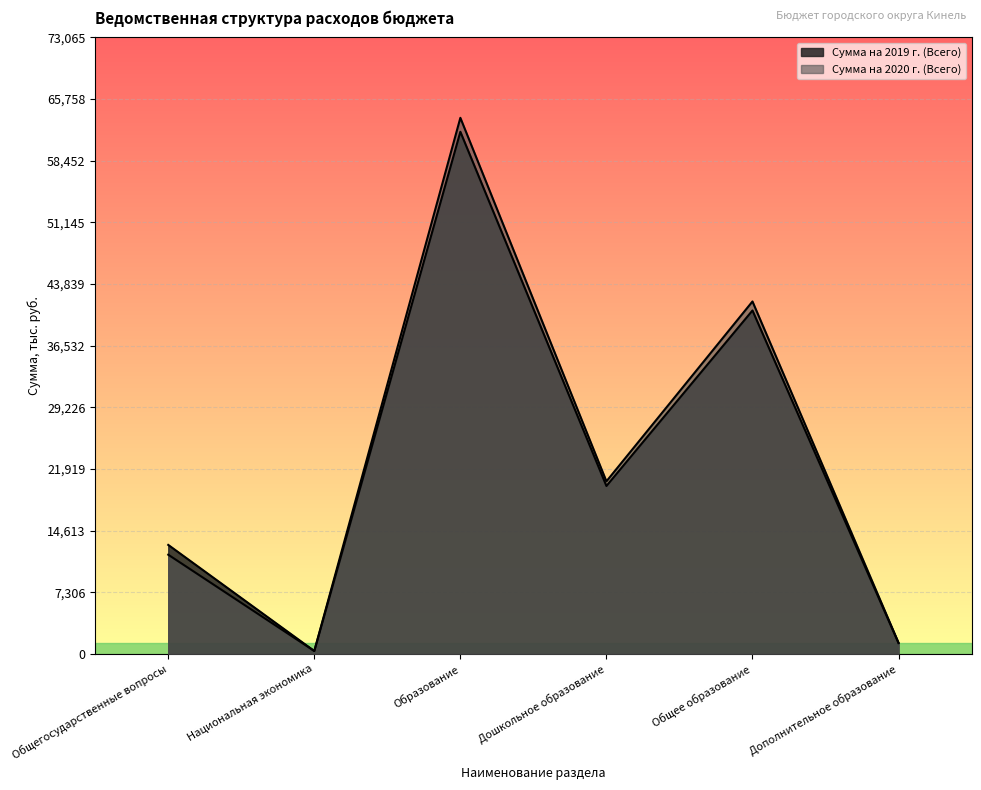

True or false: Сумма на 2020 г. (Всего) has a value of 219 at Национальная экономика.

False